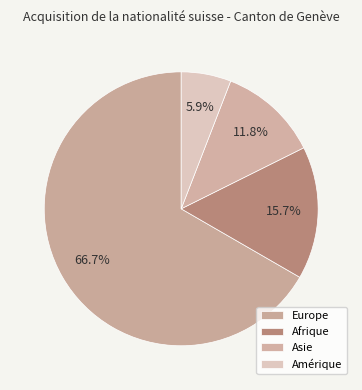

Count the number of slices in the pie.

4